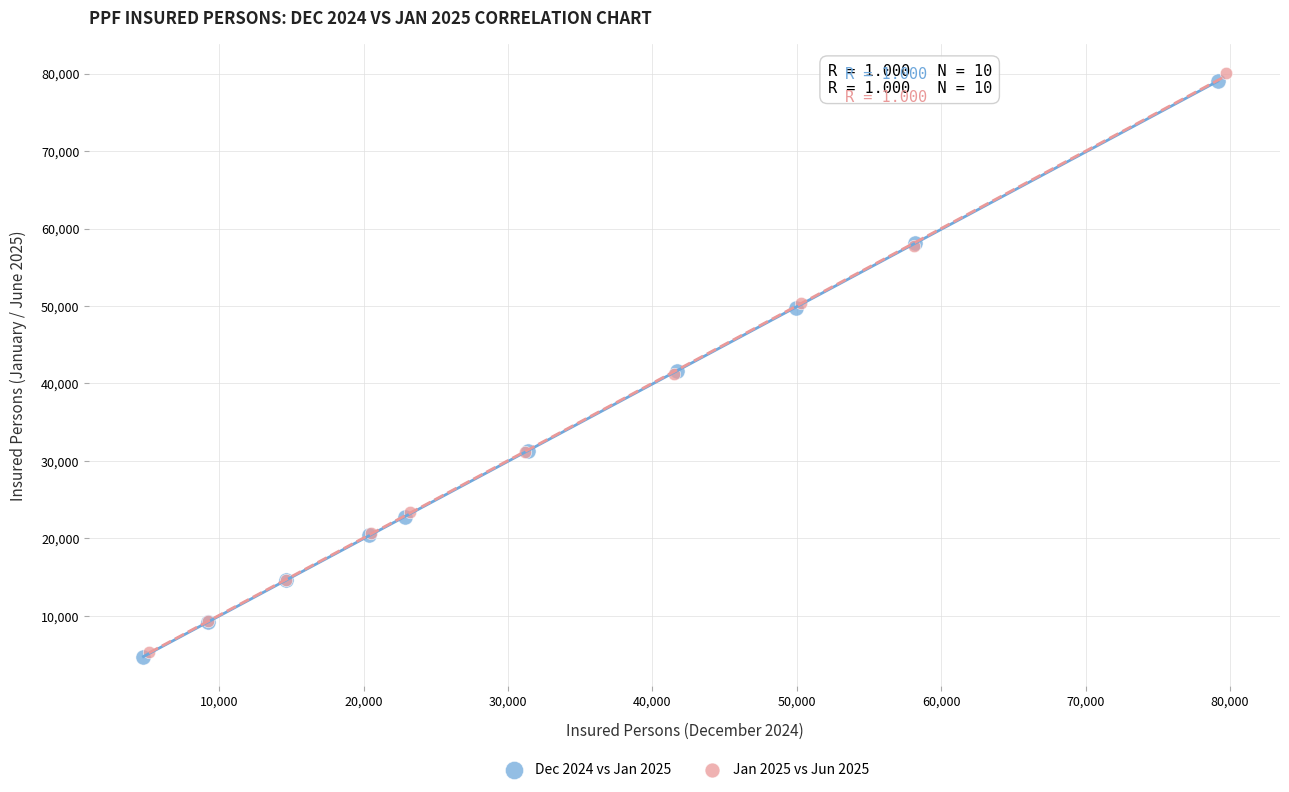

Which series has the largest Y range (max minus min)?

Jan 2025 vs Jun 2025